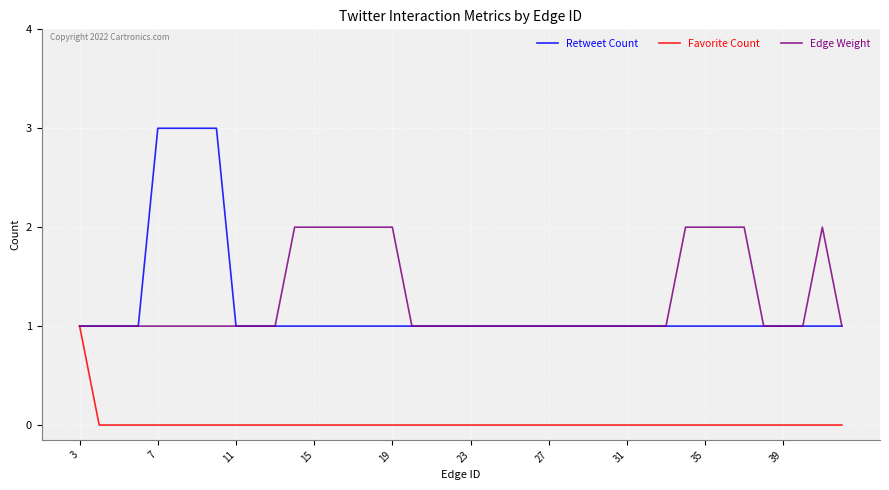

Which series has the widest spread of values?

Retweet Count